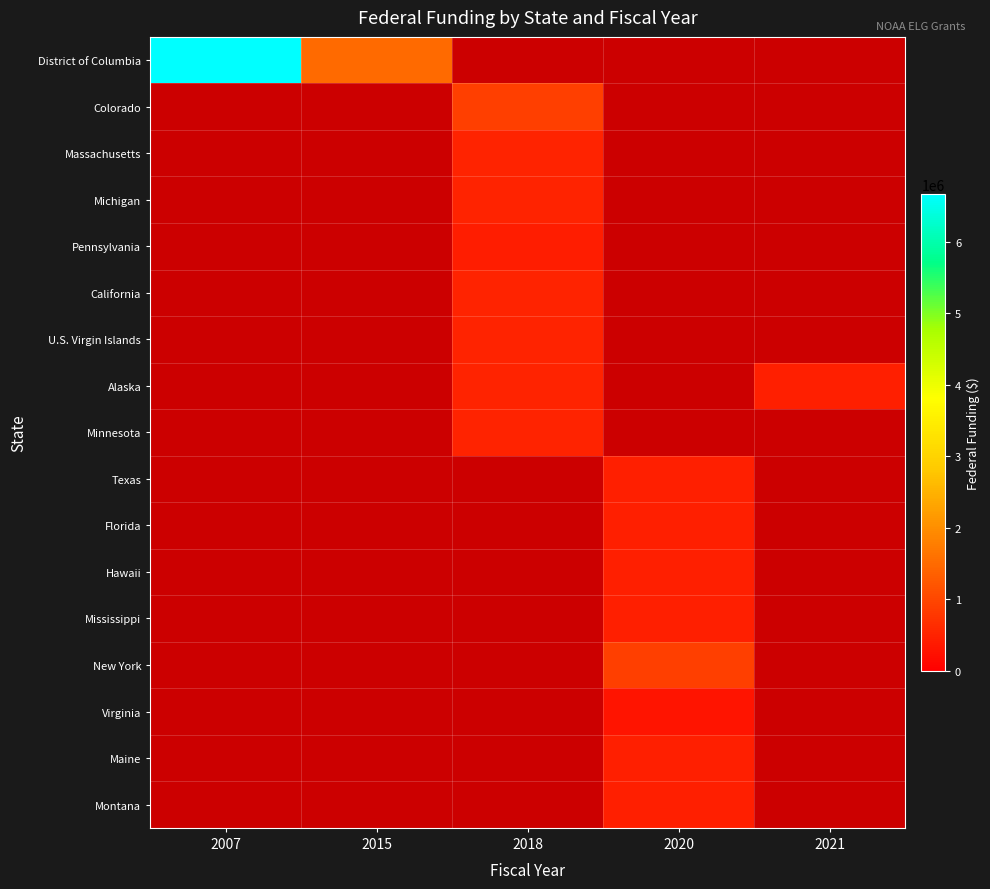

At 2021, list the series in order from largest to smallest.

District of Columbia, Colorado, Massachusetts, Michigan, Pennsylvania, California, U.S. Virgin Islands, Alaska, Minnesota, Texas, Florida, Hawaii, Mississippi, New York, Virginia, Maine, Montana